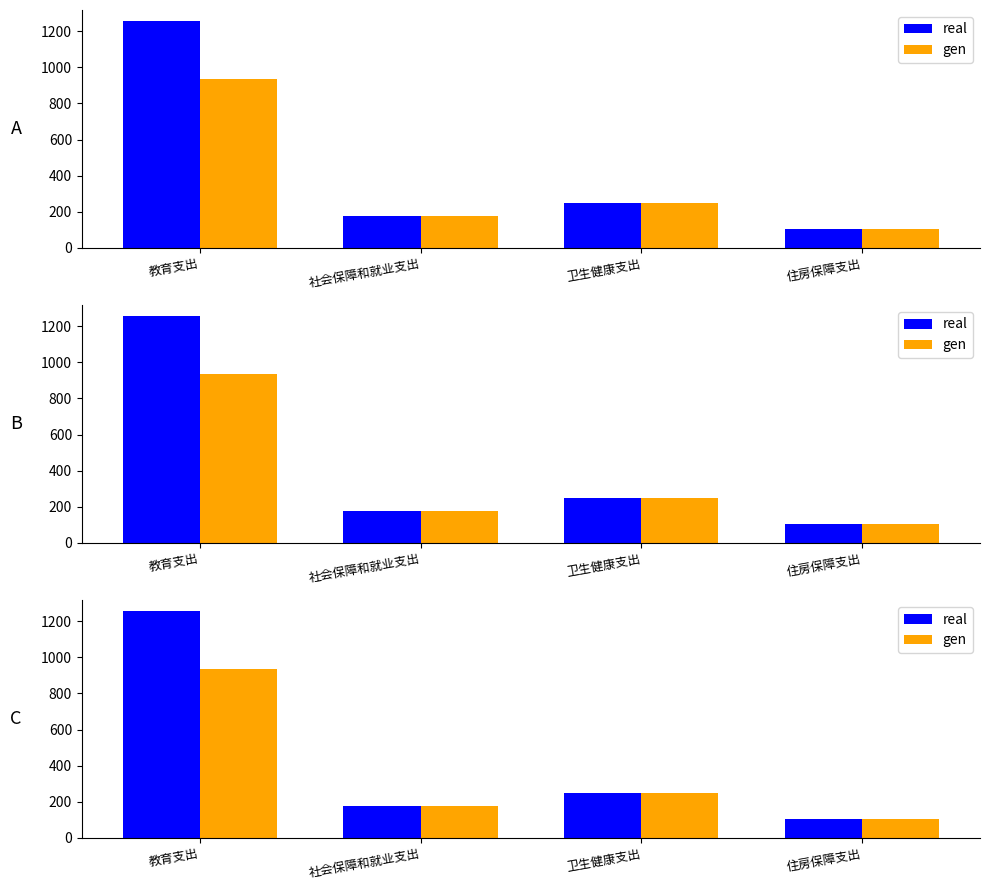

What is the total value across all series at 社会保障和就业支出?

351.0